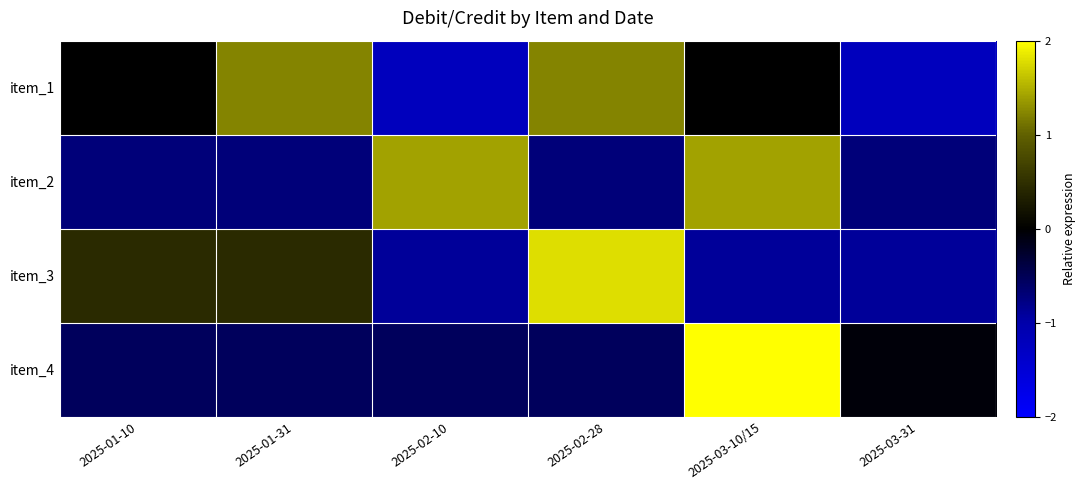

List the series in order of their overall mean, lowest first.

item_2, item_4, item_1, item_3